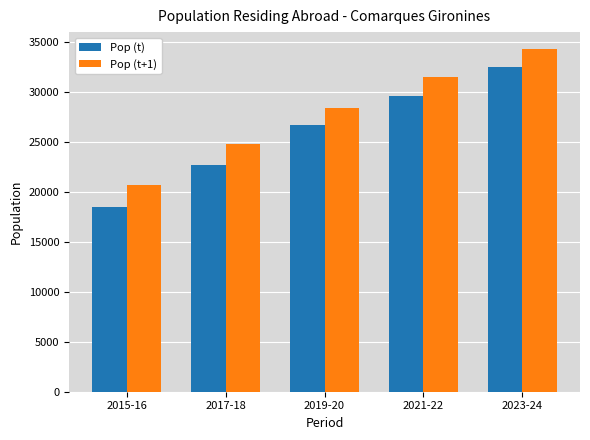

The value of Pop (t) at 2023-24 is 32447. True or false?

True